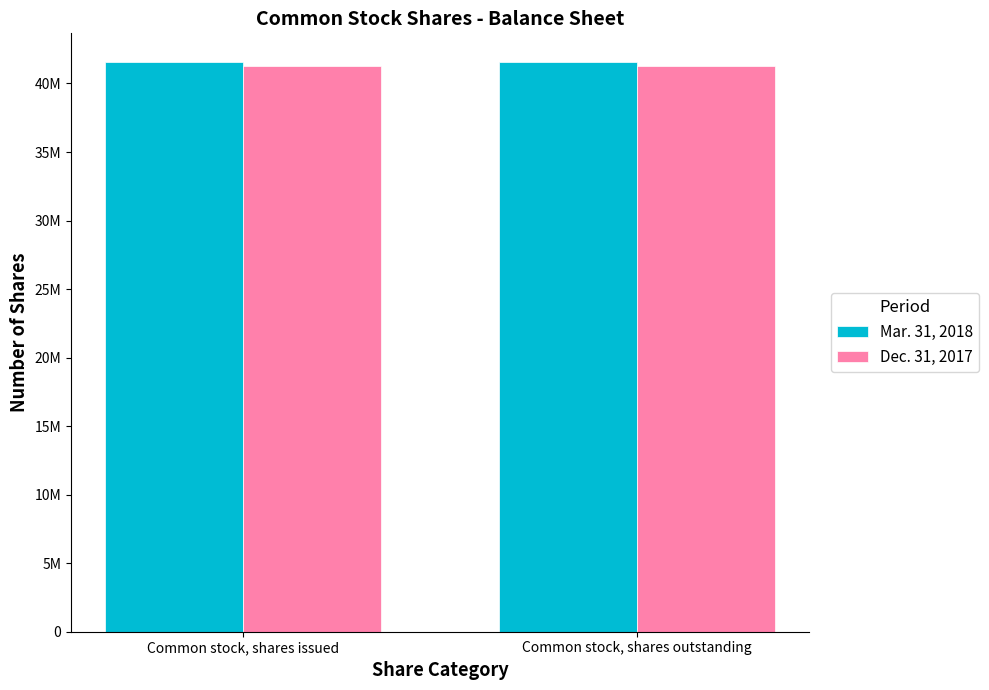

Is the value of Mar. 31, 2018 at Common stock, shares outstanding greater than the value of Dec. 31, 2017 at Common stock, shares issued?

Yes